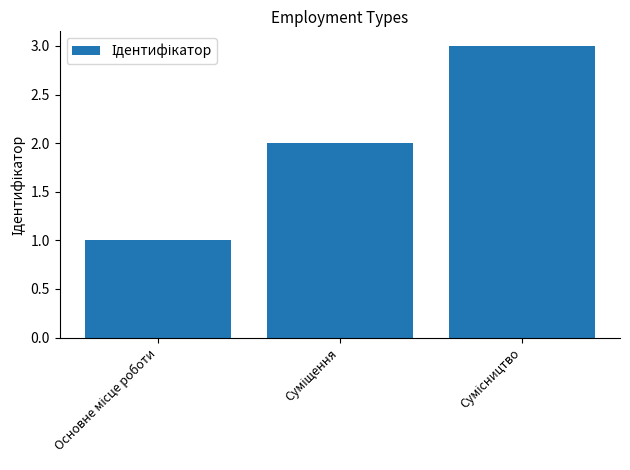

What is the sum of all values?

6